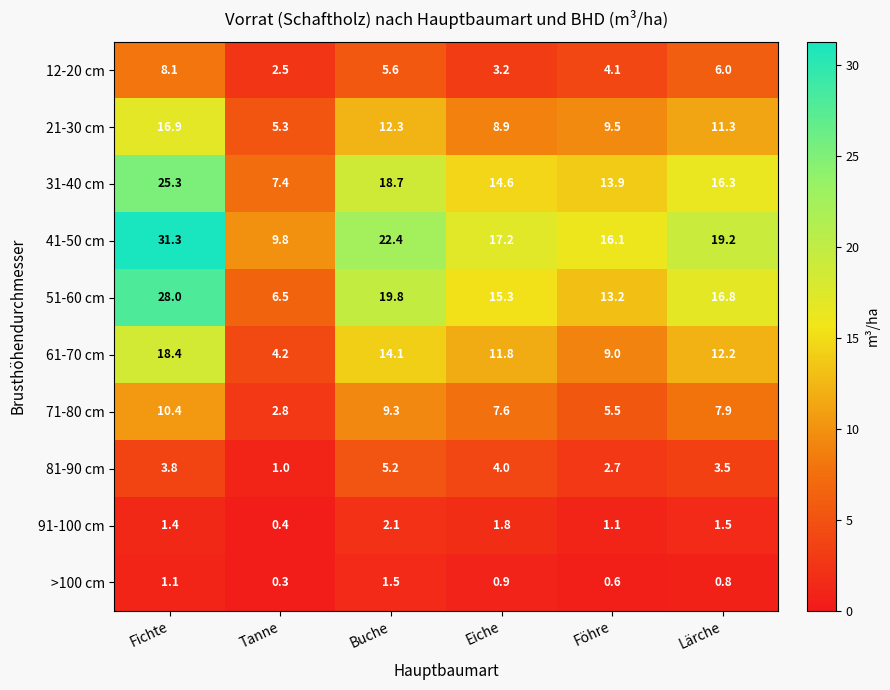

What is the average value of the 12-20 cm series?

4.9